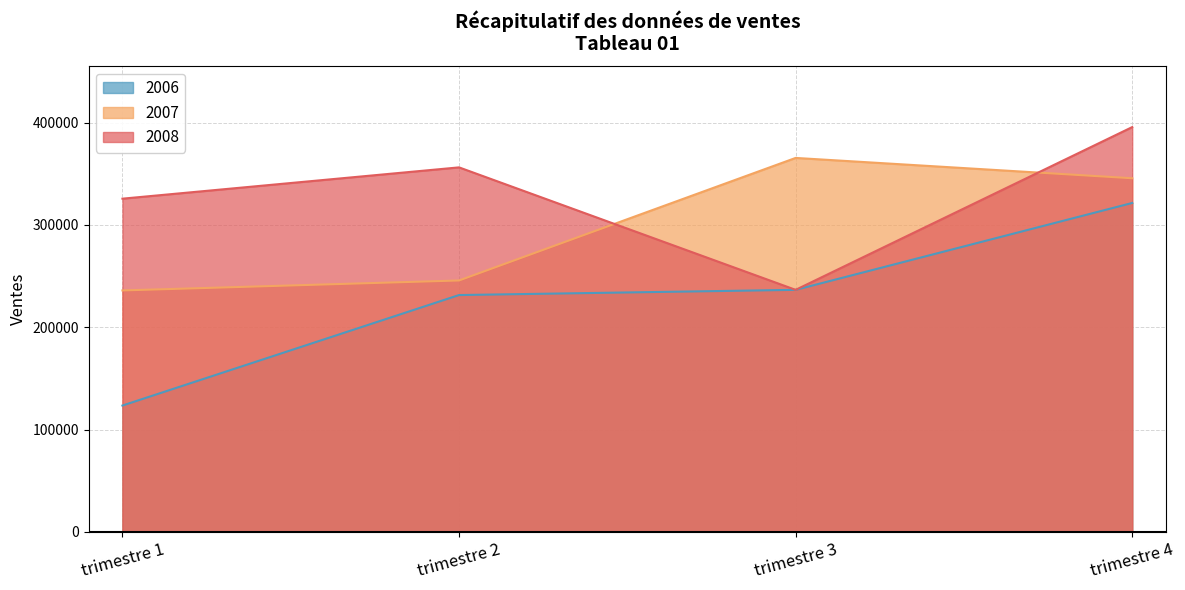

Reading right to left, what are all the values shown in this chart?

2006: 321452	236541	231456	123456
2007: 345621	365478	245698	235965
2008: 395621	236541	356245	325654